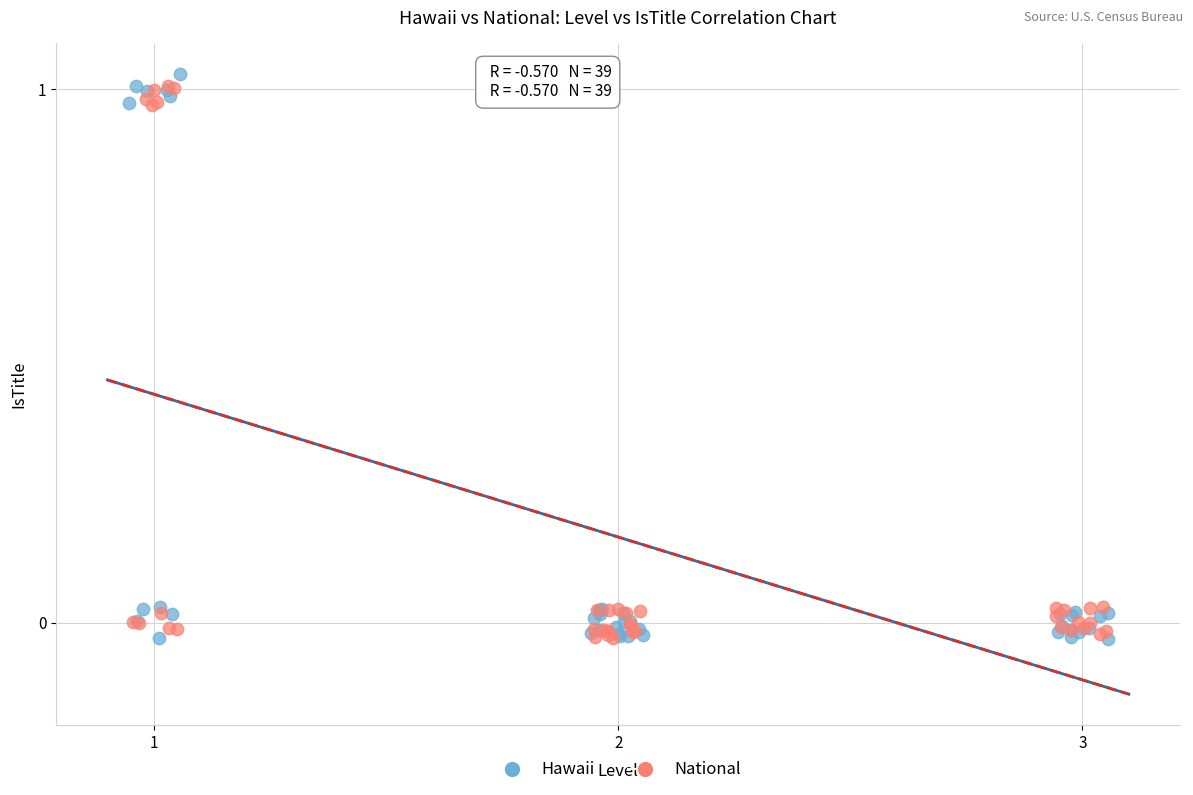

Which series contains the highest Y value?

Hawaii